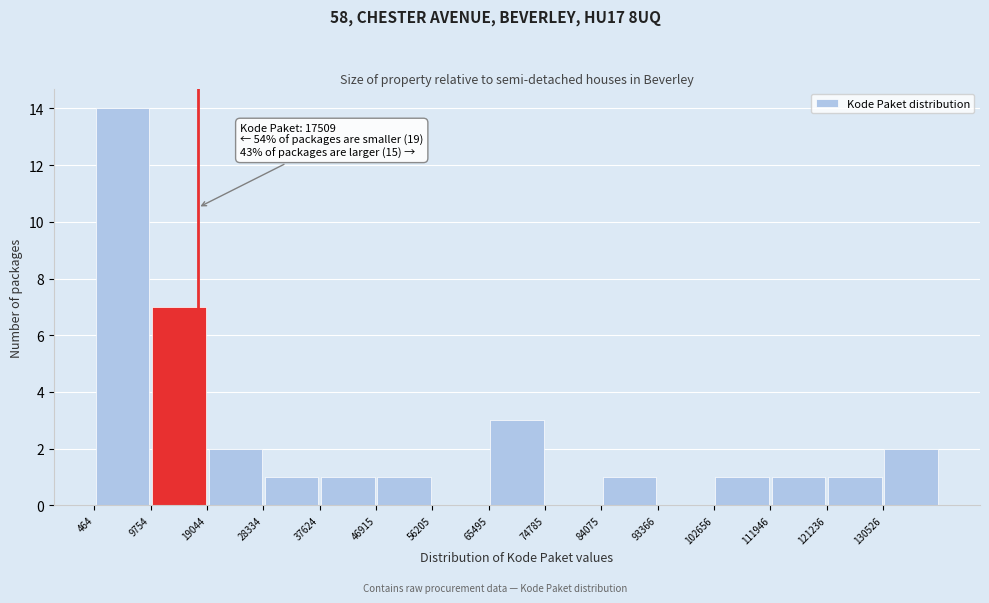

Over which range of the x-axis is the bar tallest?

0 to 10000